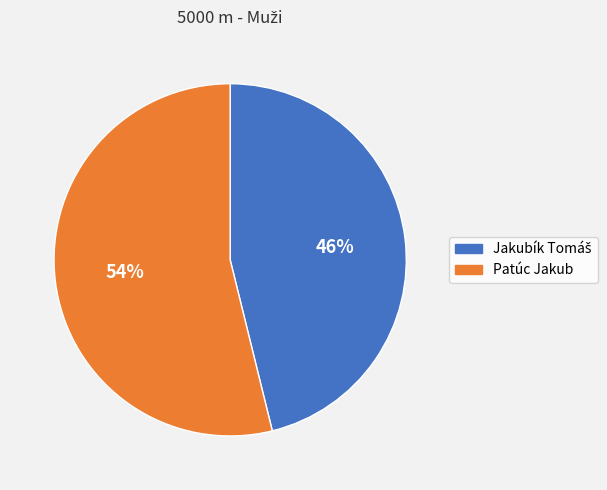

Is it true that Patúc Jakub is 54% of the pie?

True